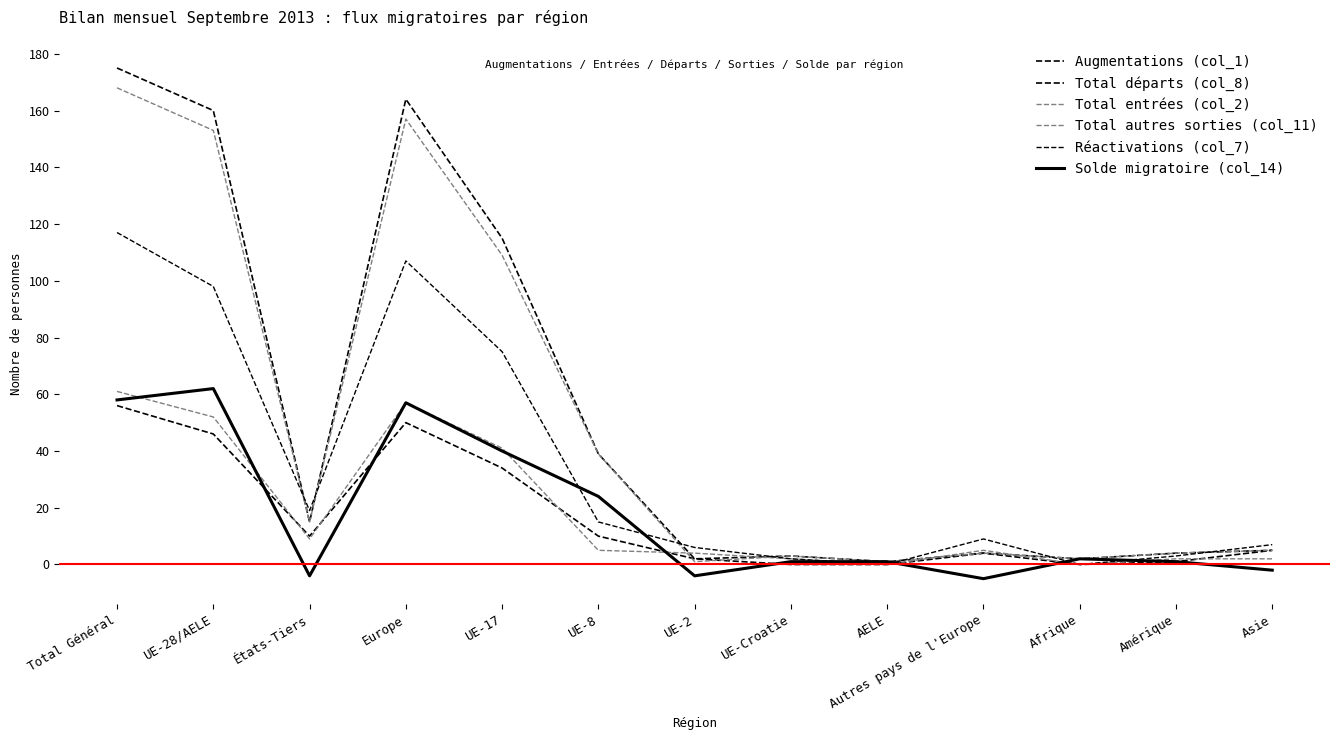

True or false: Réactivations (col_7) and Augmentations (col_1) intersect in this chart.

True